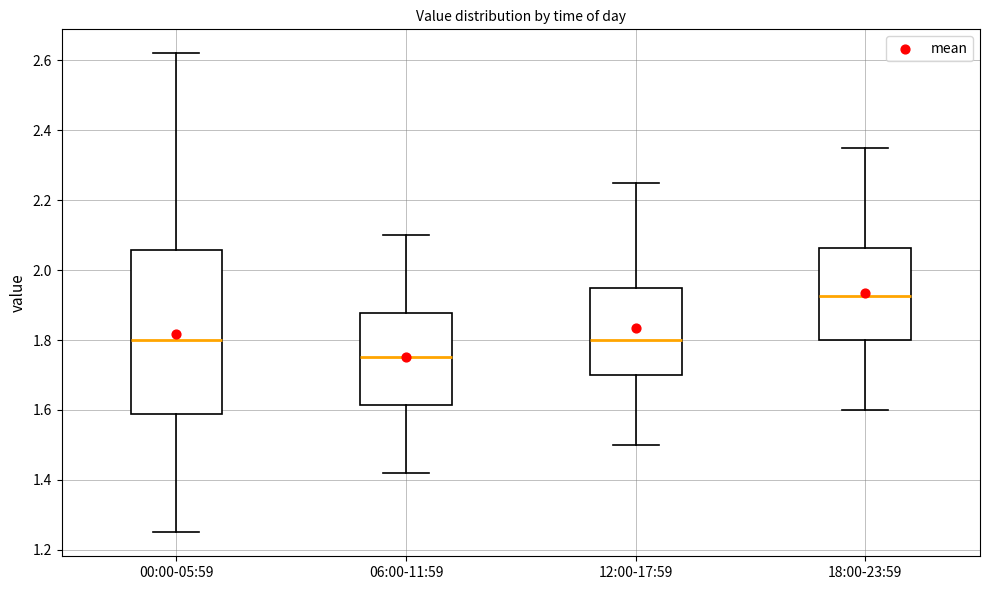

Where is the upper edge of the box for 12:00-17:59 on the y-axis? The values are not printed on the chart, so give them approximately, as read against the axis.

1.96